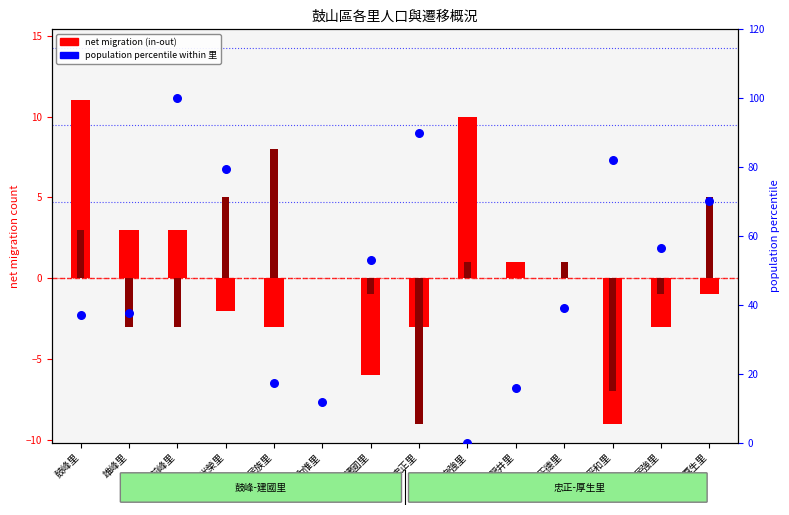

What is the total value across all series at 內惟里?

11.9